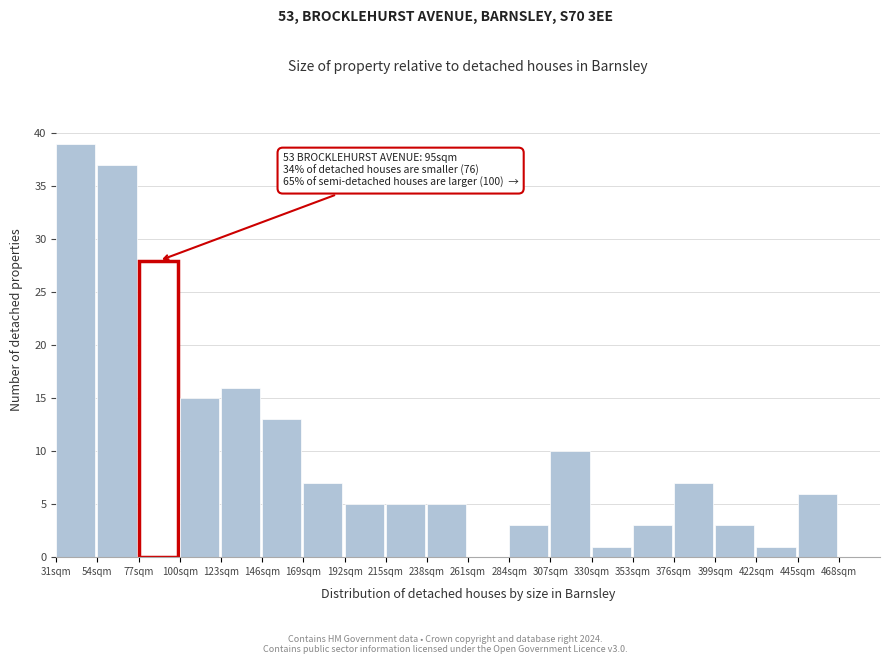

Which range on the x-axis has the tallest bar?

31 to 54